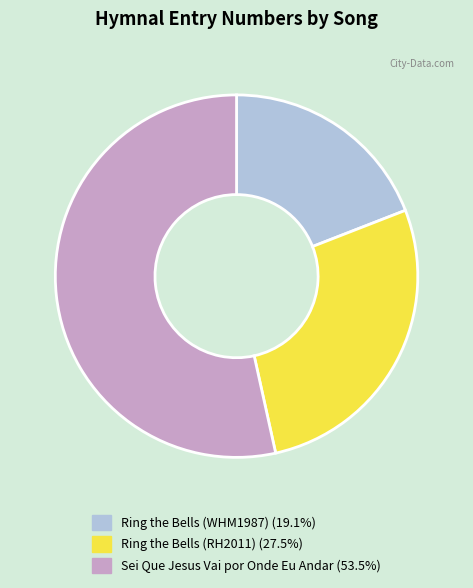

Combined, do Ring the Bells (WHM1987) and Ring the Bells (RH2011) account for over 50%?

No